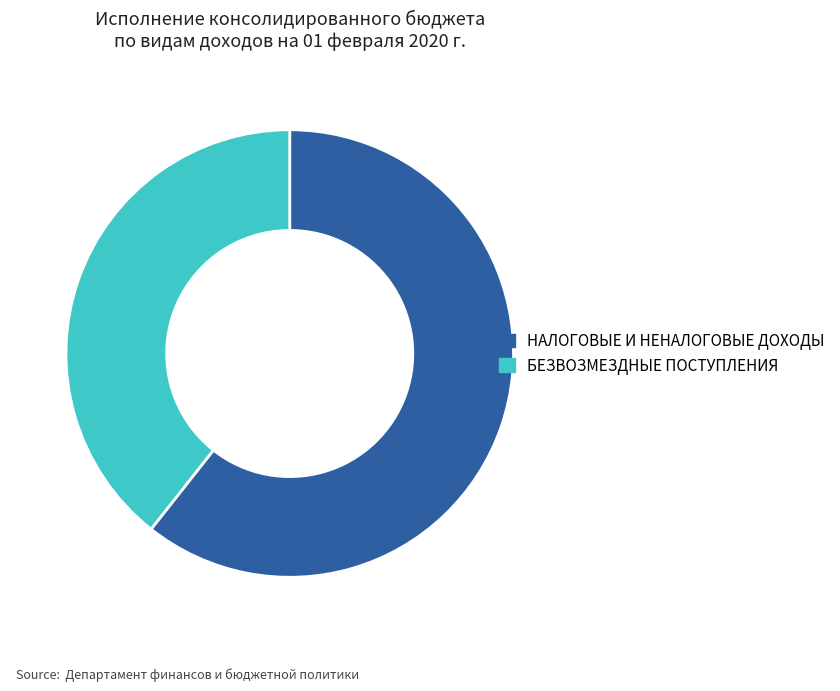

Is there a majority slice in this chart?

Yes